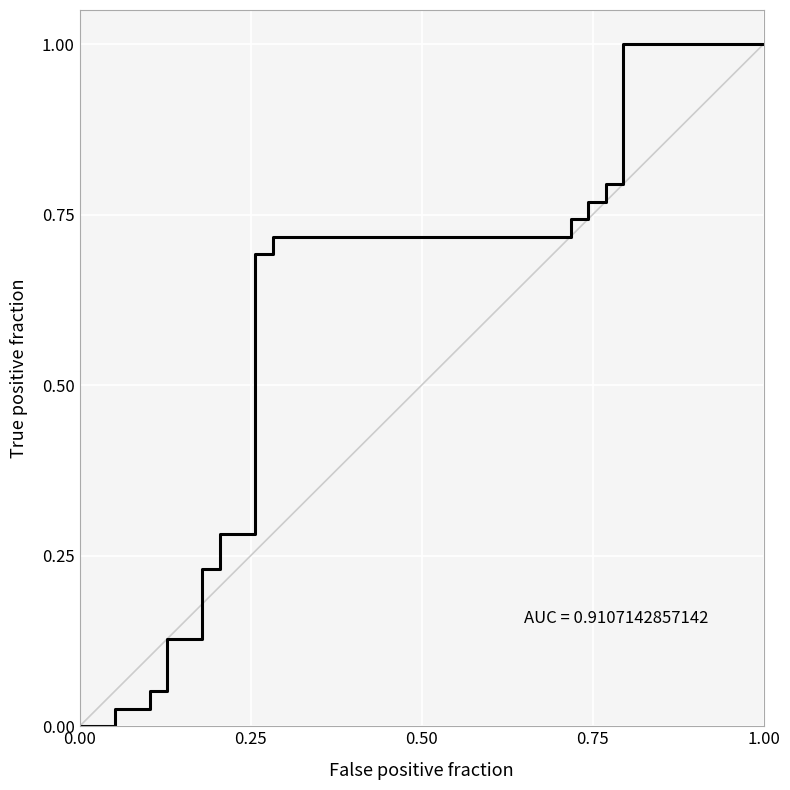

True or false: the data has more than 2 interior local peaks.

False